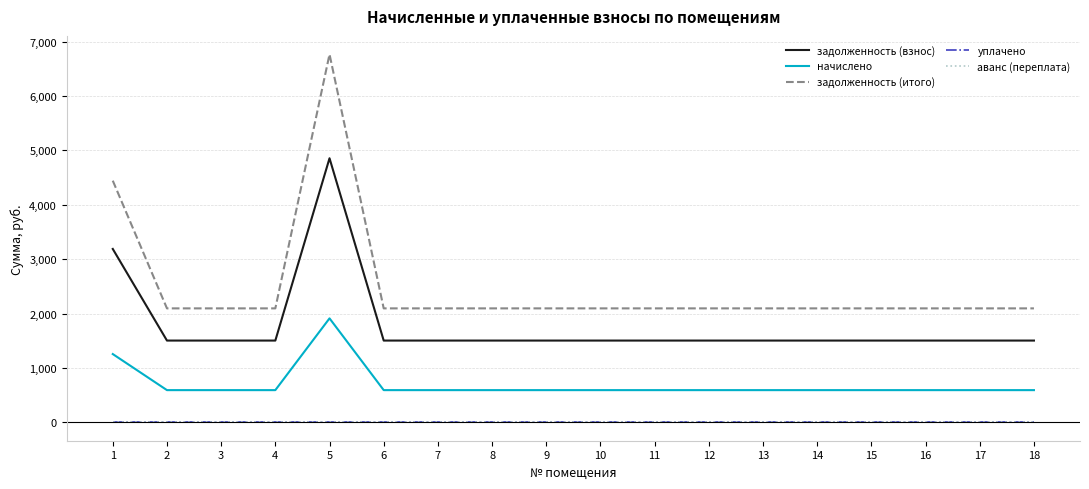

Which has a higher value, 3 or 18?

3